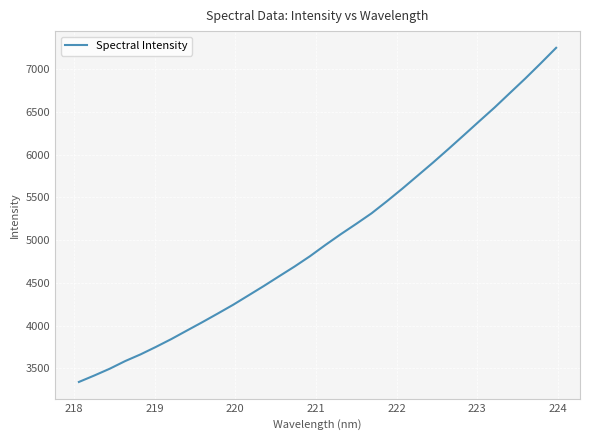

What is the smallest value displayed?

3341.8